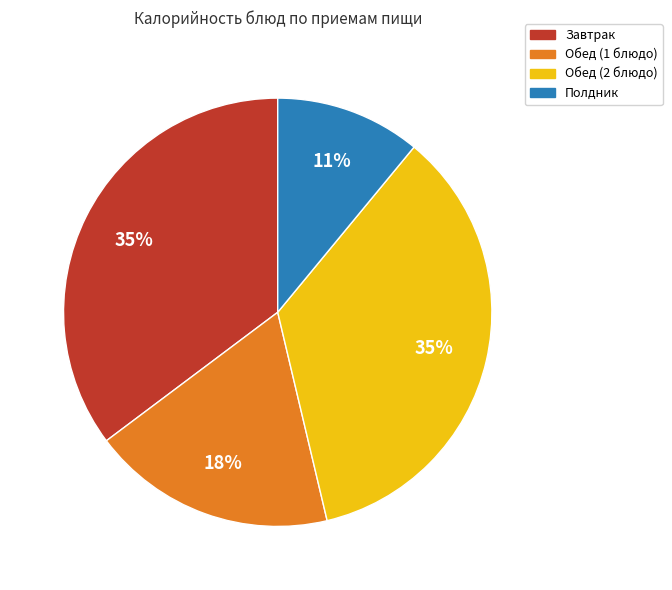

Which category has the smallest portion of the pie?

Полдник